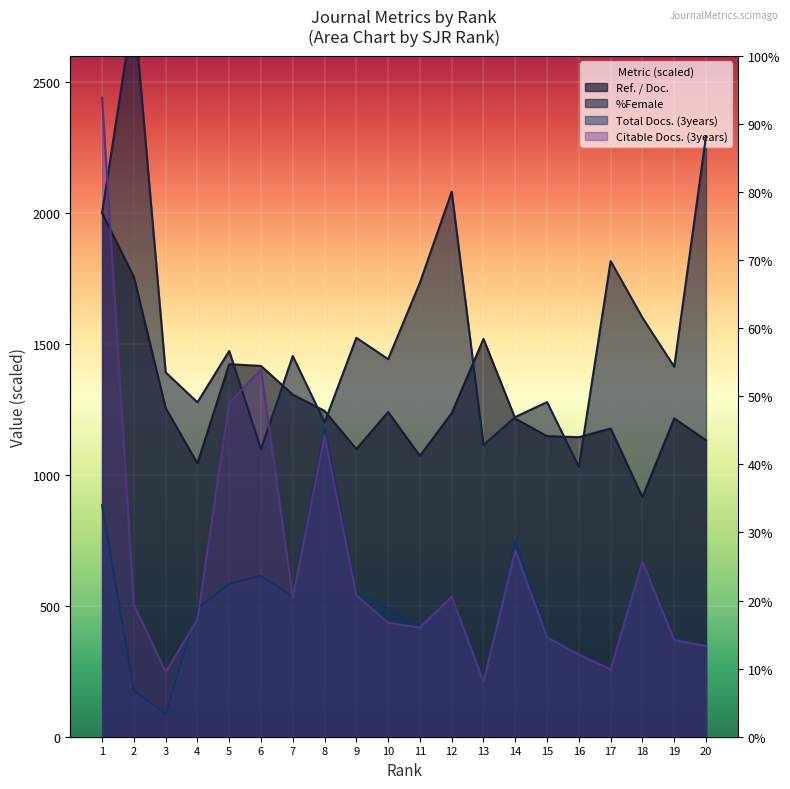

True or false: Total Docs. (3years) and Ref. / Doc. intersect in this chart.

False